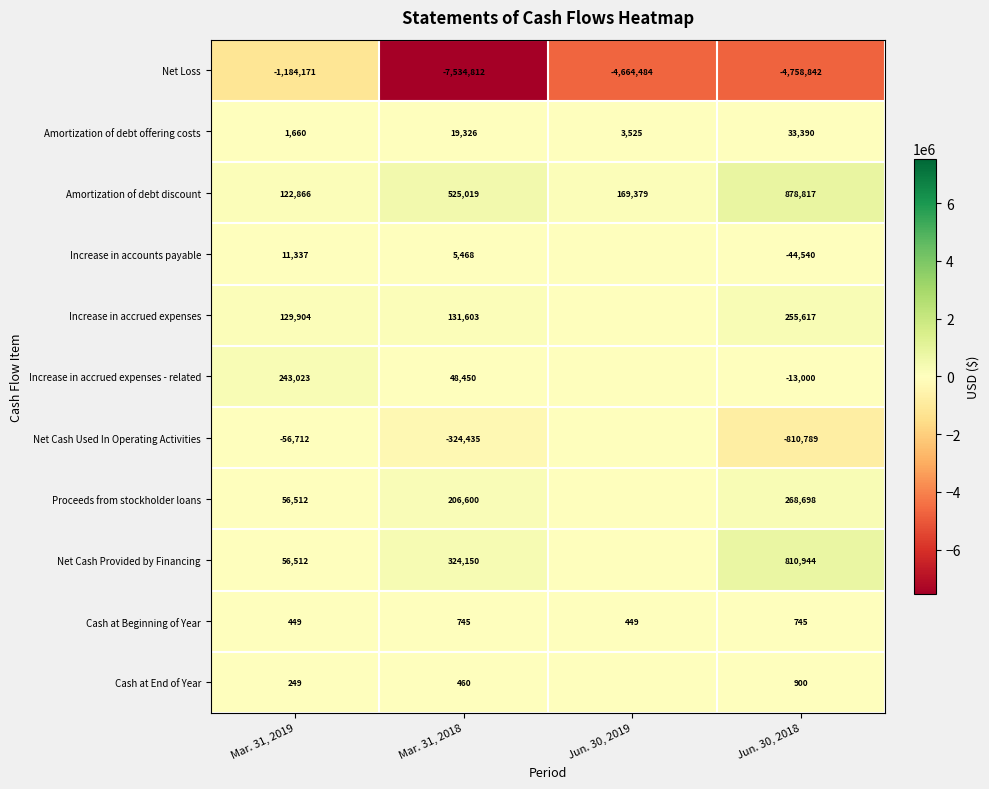

Is the value of Cash at Beginning of Year at Mar. 31, 2019 greater than the value of Cash at End of Year at Jun. 30, 2018?

No